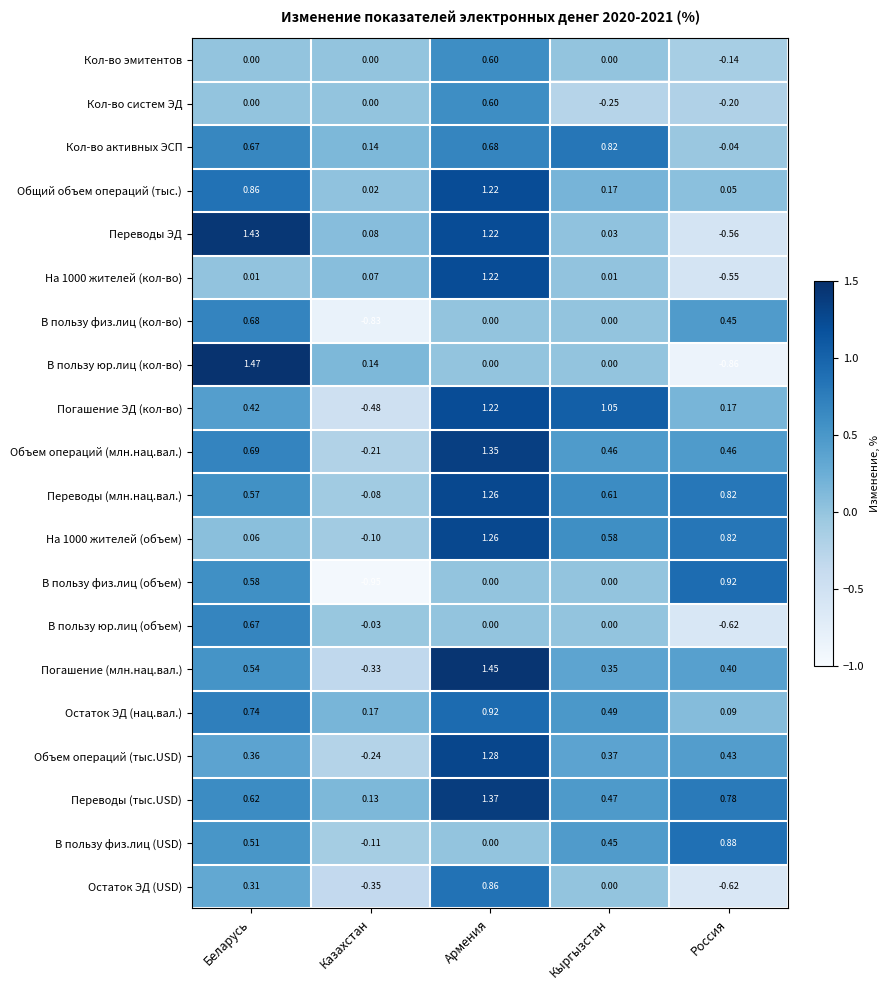

Rank the categories by Остаток ЭД (нац.вал.) value from lowest to highest.

Россия, Казахстан, Кыргызстан, Беларусь, Армения